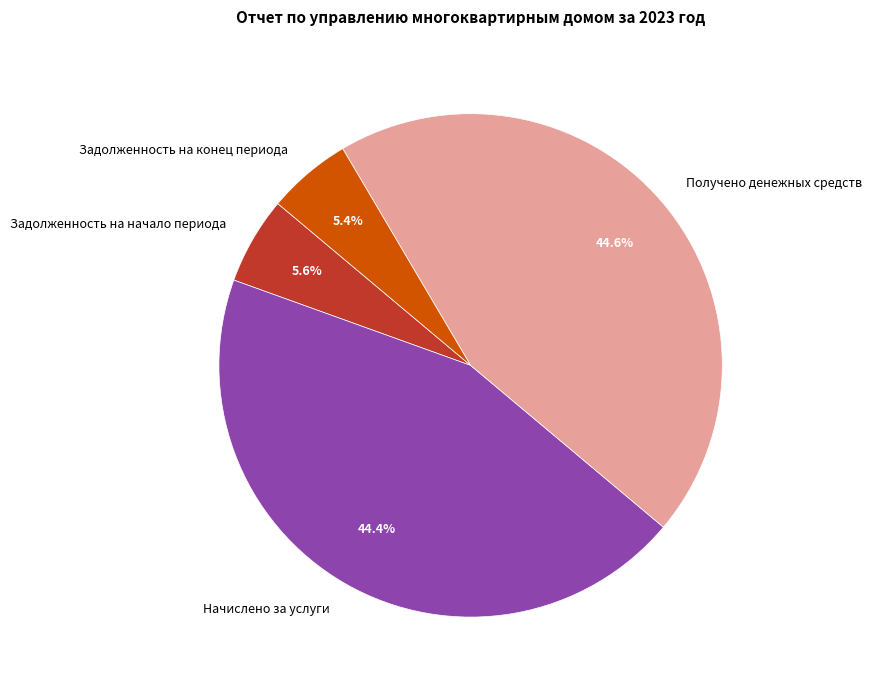

Does any single category account for the majority?

No